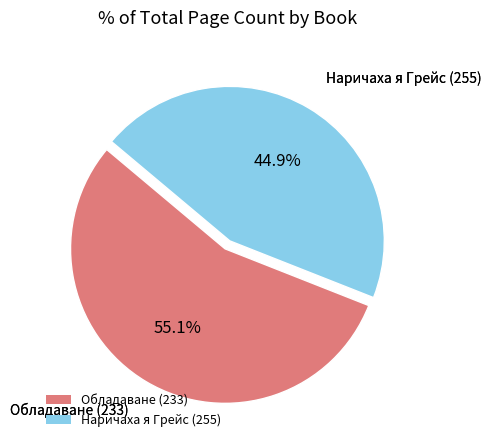

Does any single category account for the majority?

Yes